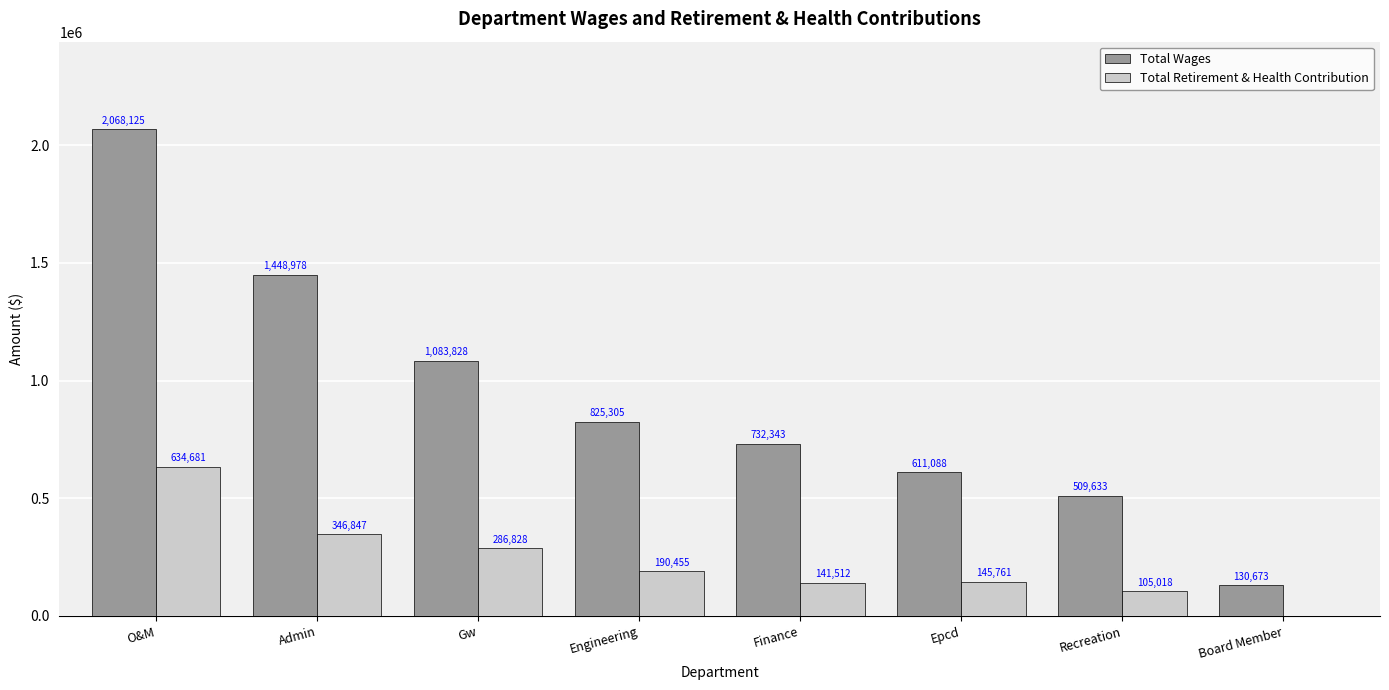

At which category is the sum across all series the highest?

O&M